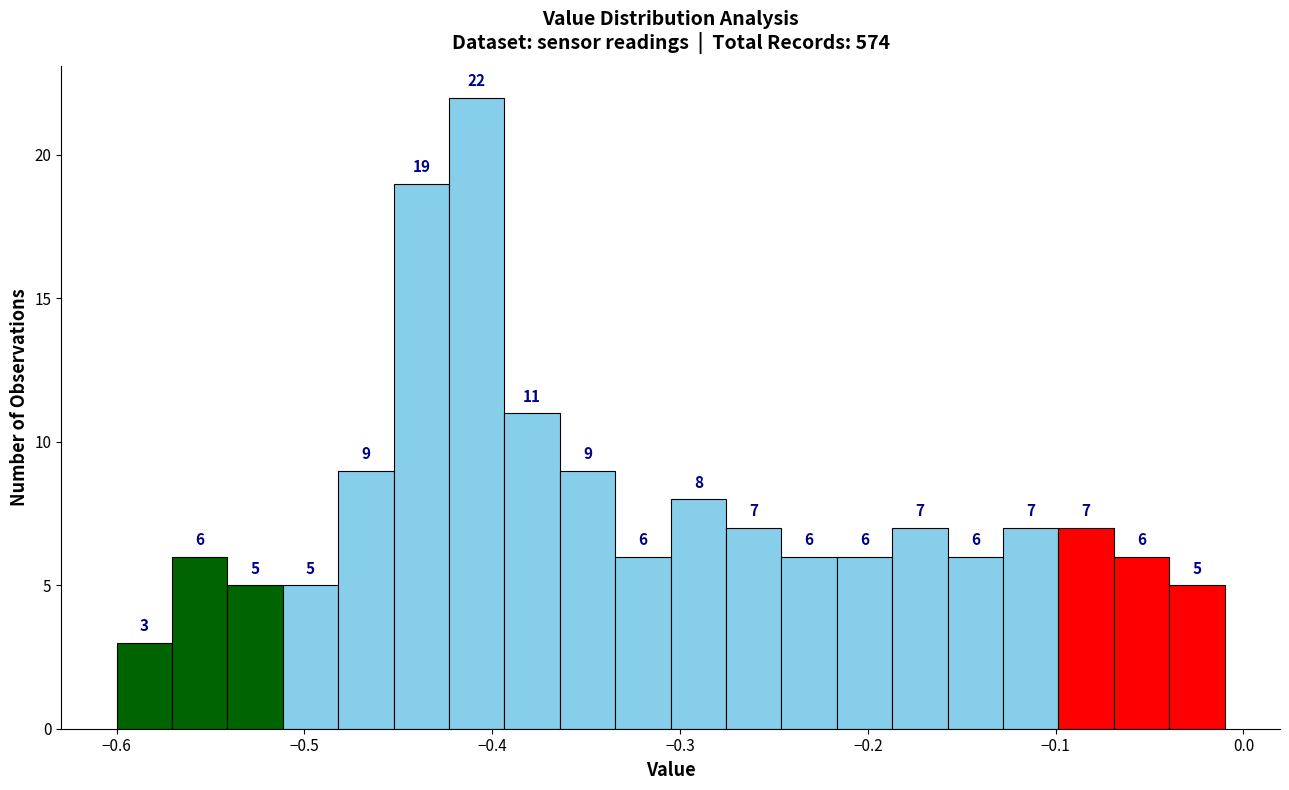

Around what value on the x-axis is the tallest bar? Give the approximate position of its centre, as read against the axis.

-0.41